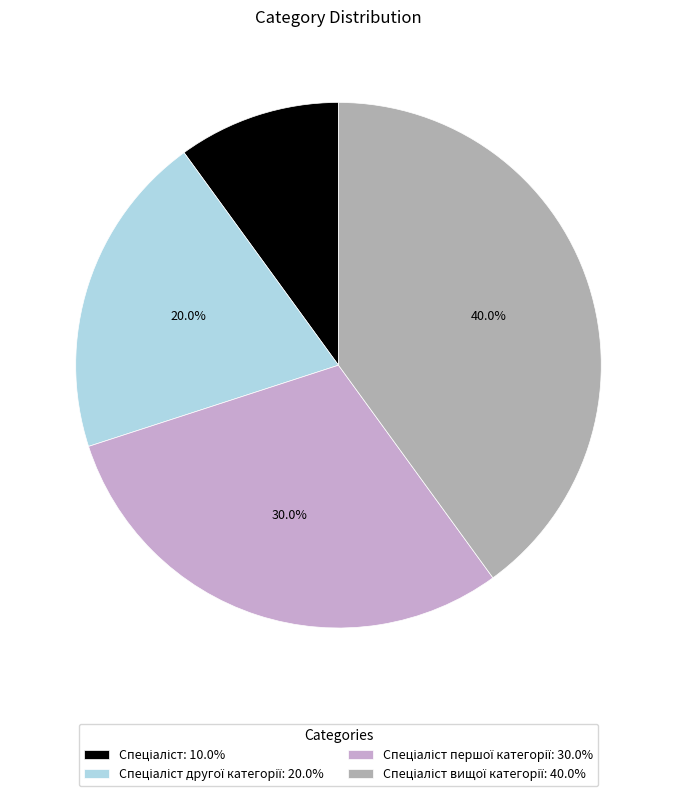

Is there a majority slice in this chart?

No